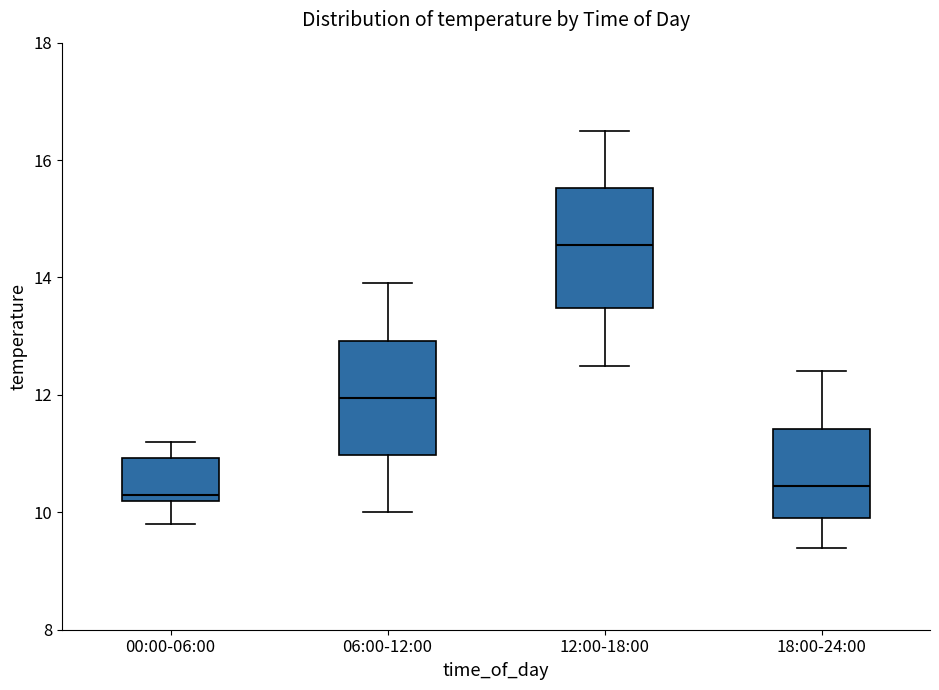

Reading left to right, transcribe this box plot: for each box, give where its median line is, the range the box spans, and where its two whiskers end, as read against the y-axis. The values are not printed on the chart, so give them approximately, as read against the axis.

00:00-06:00: median 10.4, box 10.2 to 11.0, whiskers 9.8 to 11.2
06:00-12:00: median 12.0, box 11.0 to 13.0, whiskers 10.0 to 14.0
12:00-18:00: median 14.6, box 13.4 to 15.6, whiskers 12.6 to 16.6
18:00-24:00: median 10.4, box 10.0 to 11.4, whiskers 9.4 to 12.4